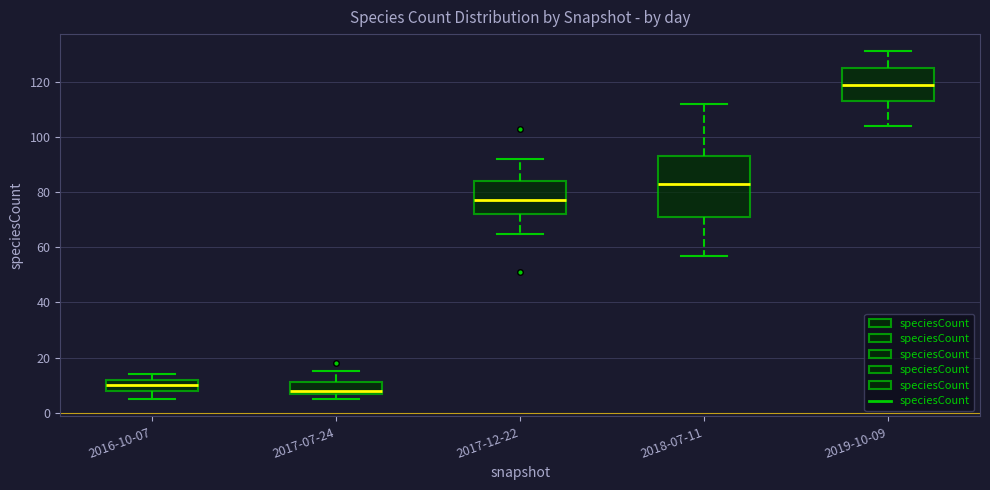

Which box's median line is the highest?

2019-10-09